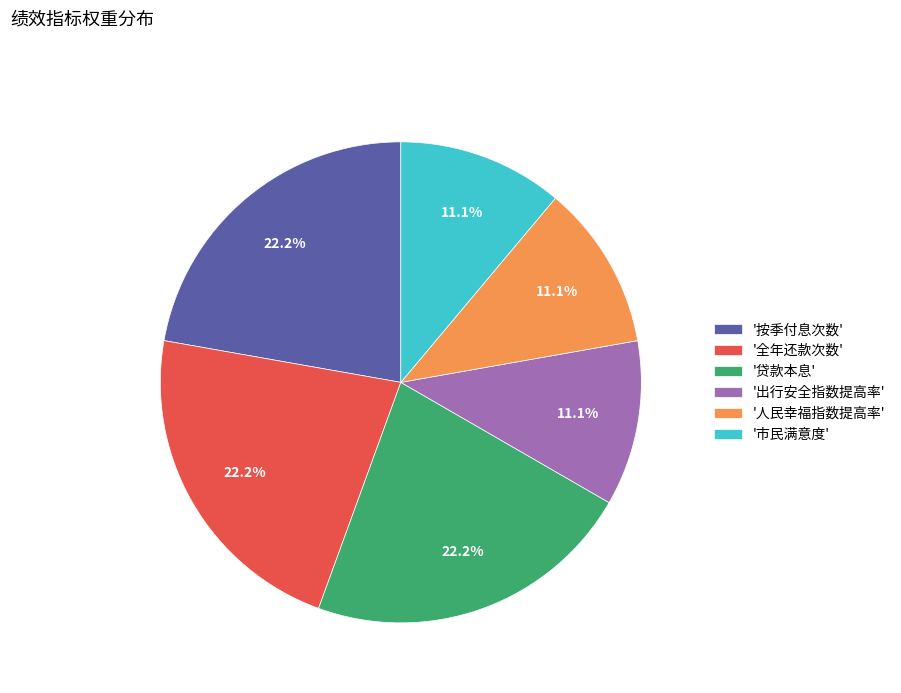

Does '按季付息次数' account for over 50% of the chart?

No